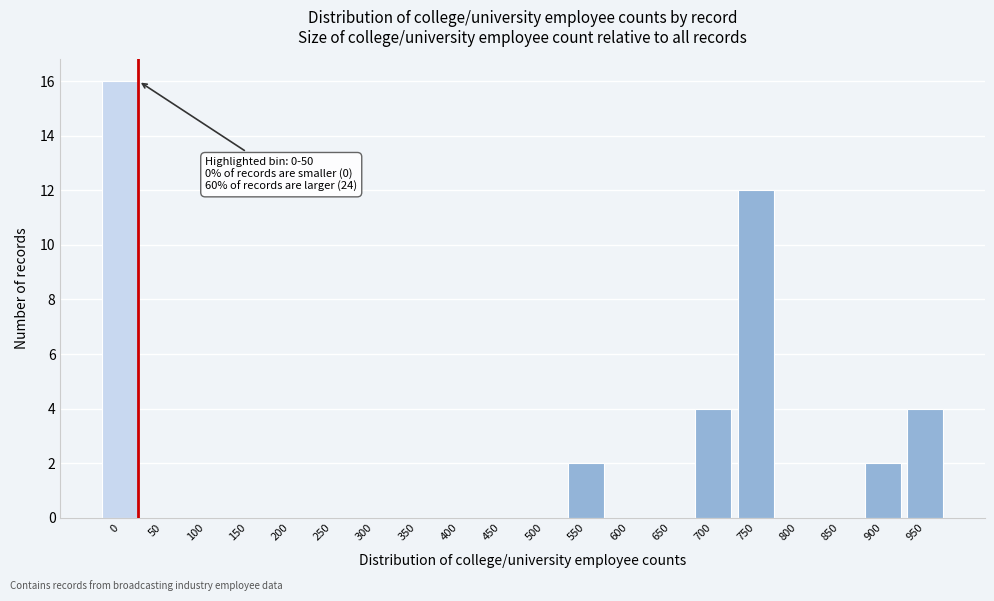

Reading left to right, transcribe all the data shown in this chart.

0=16	50=0	100=0	150=0	200=0	250=0	300=0	350=0	400=0	450=0	500=0	550=2	600=0	650=0	700=4	750=12	800=0	850=0	900=2	950=4